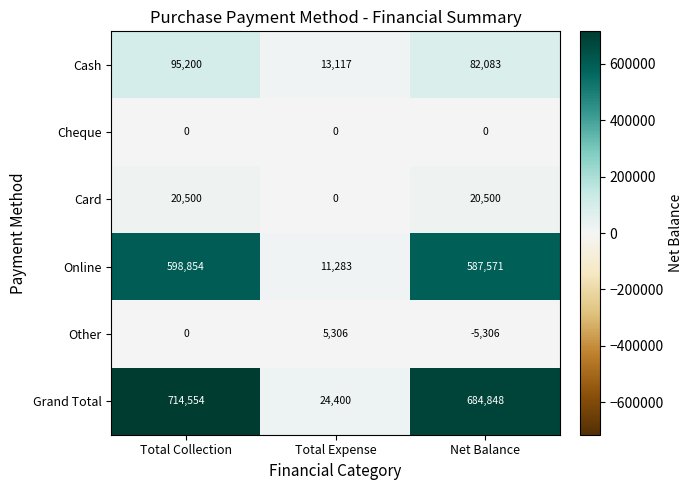

At which category is the sum across all series the highest?

Total Collection